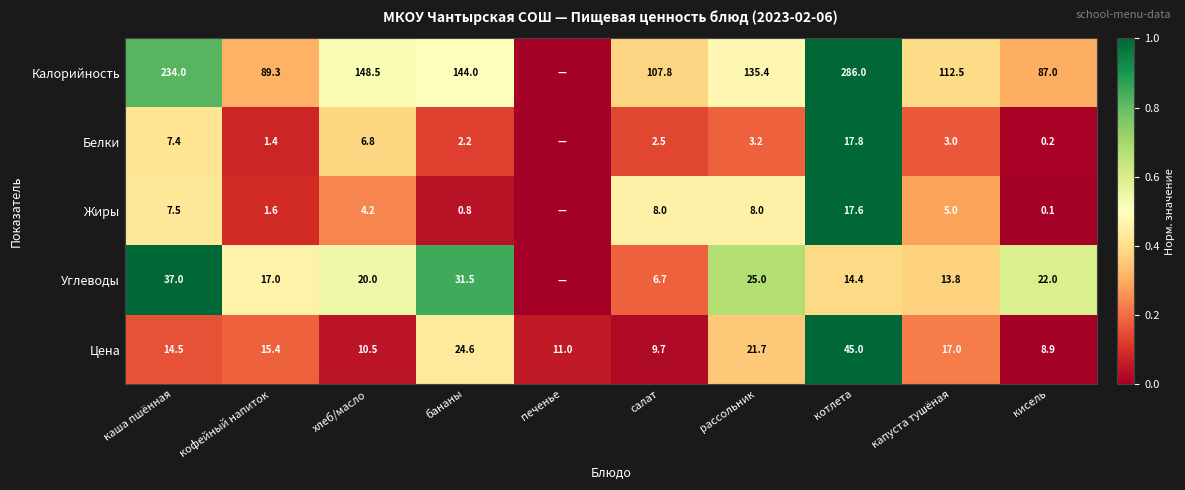

Count the number of categories in the chart.

10